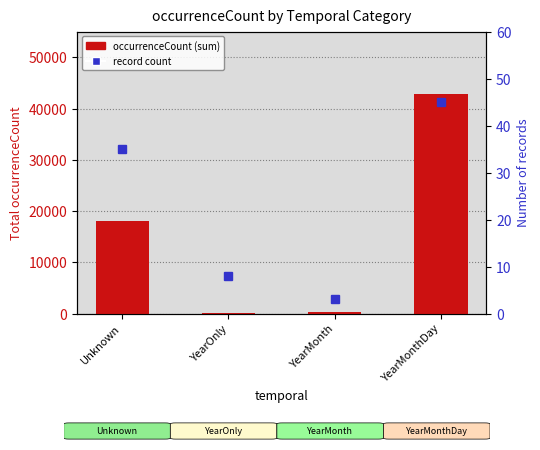

What is the difference between the second highest and minimum values in the occurrenceCount (sum) series?

18035